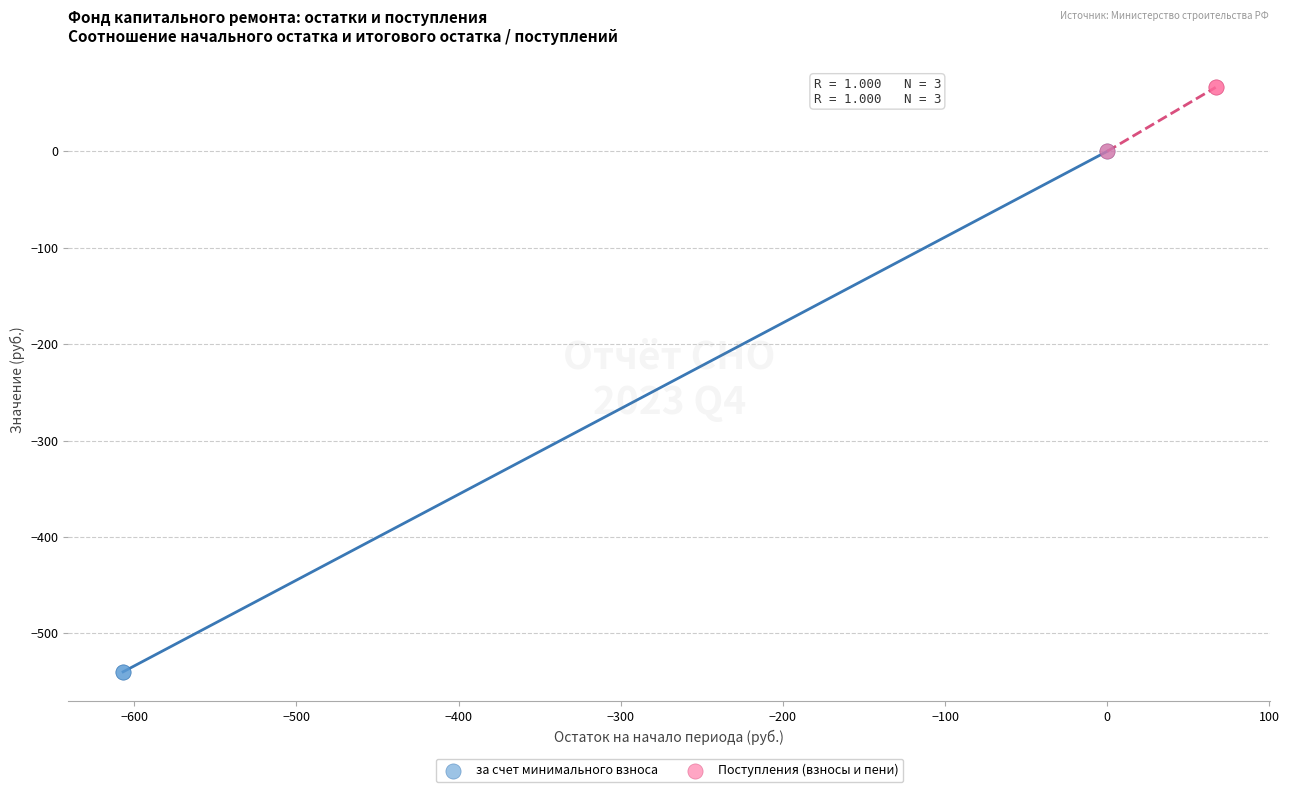

What are all the series names shown in the legend?

за счет минимального взноса, Поступления (взносы и пени)